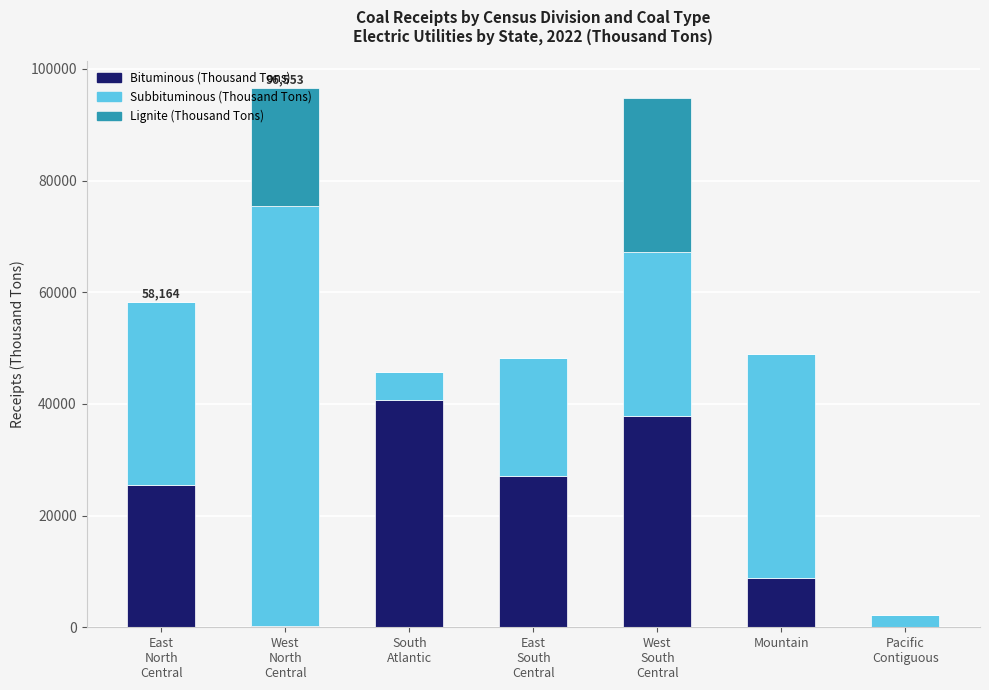

What is the sum of all Bituminous (Thousand Tons) values?

140267